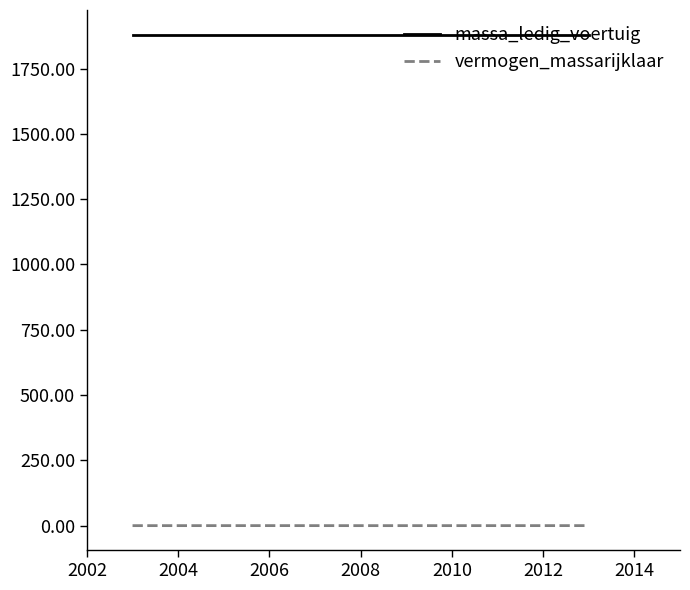

At how many categories does at least one series exceed 247?

4